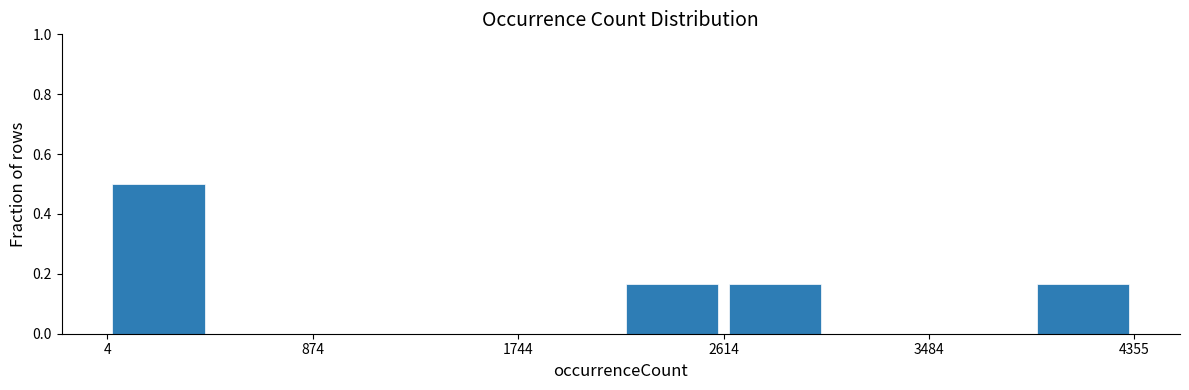

Which range on the x-axis has the tallest bar?

0 to 400